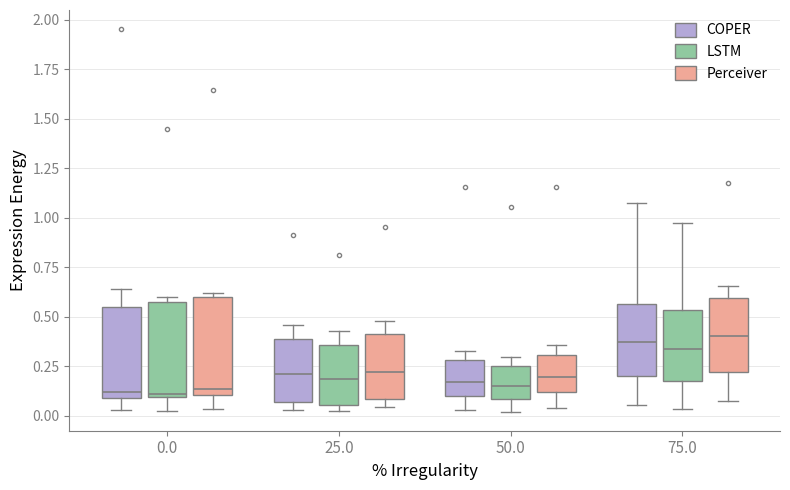

Reading left to right, transcribe this box plot: for each box, give where its median line is, the range the box spans, and where its two whiskers end, as read against the y-axis. The values are not printed on the chart, so give them approximately, as read against the axis.

0.0 (COPER): median 0.10 (just above the box's lower edge), box 0.10 to 0.55, whiskers 0.05 to 0.65
0.0 (LSTM): median 0.10 (just above the box's lower edge), box 0.10 to 0.60, whiskers 0.00 to 0.60 (just above the box's upper edge)
0.0 (Perceiver): median 0.15, box 0.10 to 0.60, whiskers 0.05 to 0.60 (just above the box's upper edge)
25.0 (COPER): median 0.20, box 0.05 to 0.40, whiskers 0.05 (just below the box's lower edge) to 0.45
25.0 (LSTM): median 0.20, box 0.05 to 0.35, whiskers 0.00 to 0.45
25.0 (Perceiver): median 0.20, box 0.10 to 0.40, whiskers 0.05 to 0.50
50.0 (COPER): median 0.15, box 0.10 to 0.30, whiskers 0.05 to 0.35
50.0 (LSTM): median 0.15, box 0.10 to 0.25, whiskers 0.00 to 0.30
50.0 (Perceiver): median 0.20, box 0.10 to 0.30, whiskers 0.05 to 0.35
75.0 (COPER): median 0.35, box 0.20 to 0.55, whiskers 0.05 to 1.05
75.0 (LSTM): median 0.35, box 0.20 to 0.55, whiskers 0.05 to 0.95
75.0 (Perceiver): median 0.40, box 0.20 to 0.60, whiskers 0.05 to 0.65